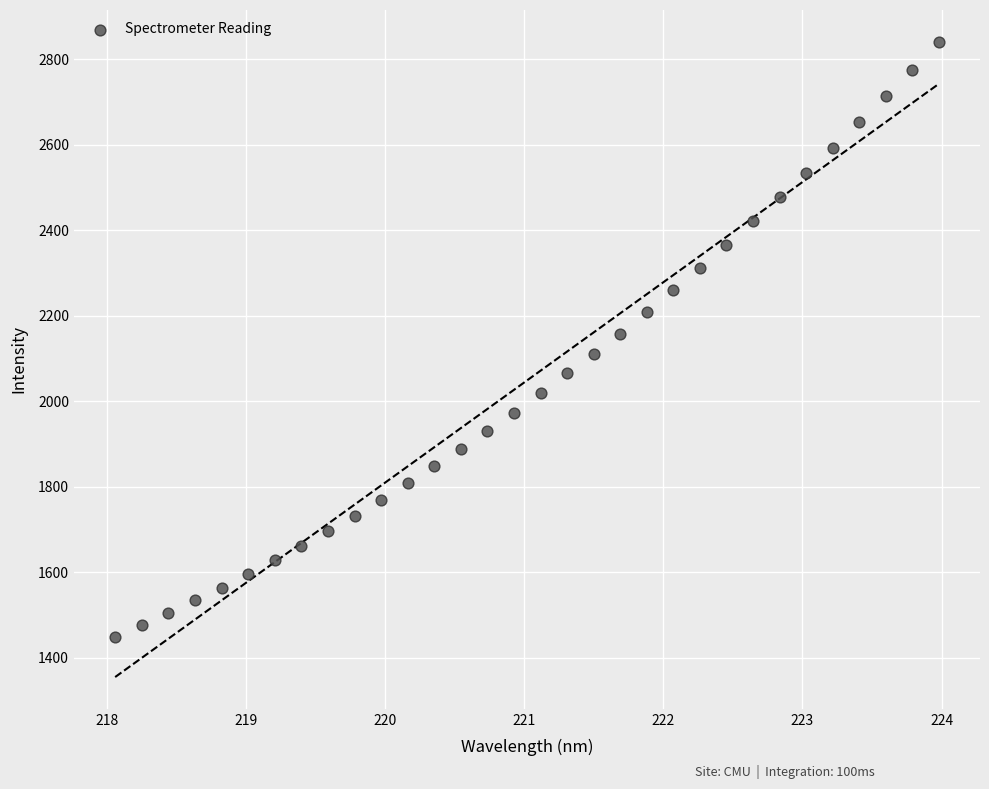

What is the range of X values (max minus min)?

5.9